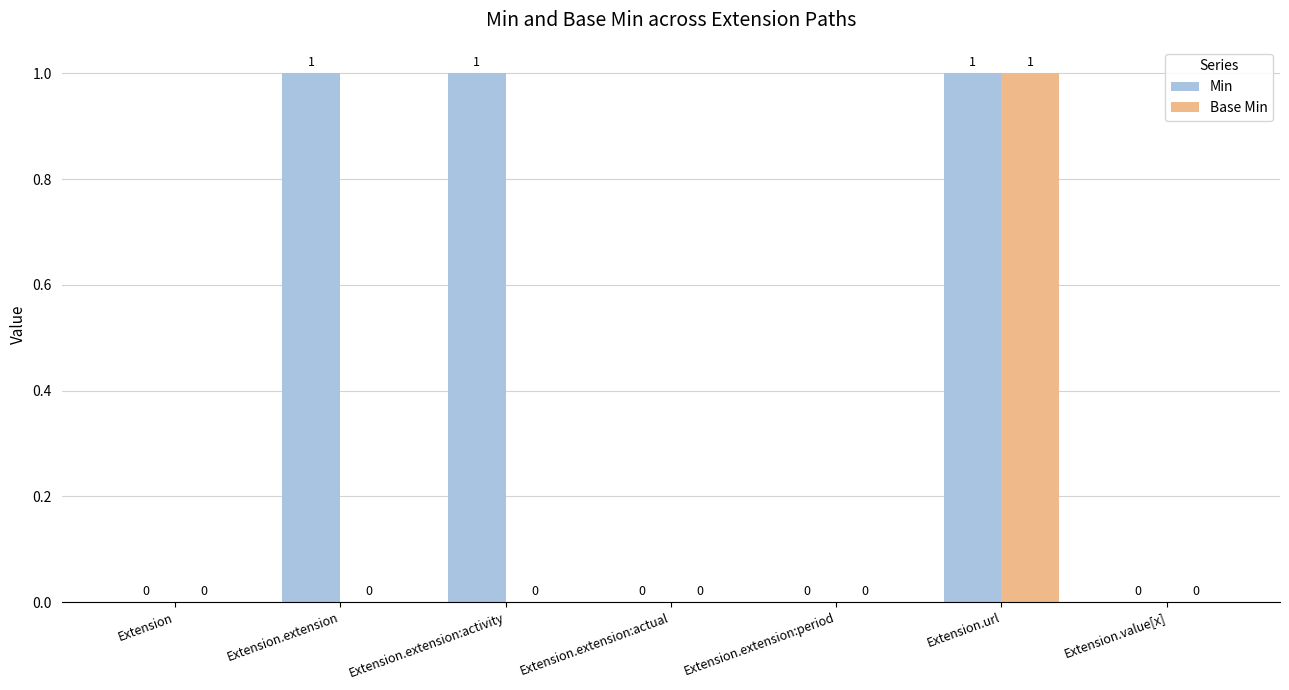

How many Base Min values are between 0 and 1?

7